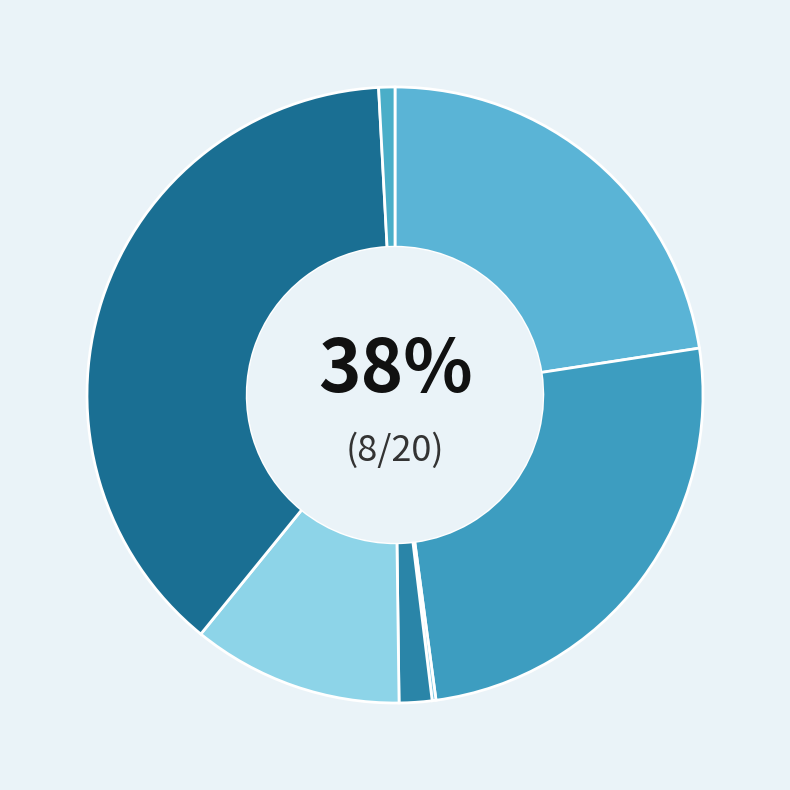

Which category has the biggest portion of the pie?

particulier en commercieel vervoer